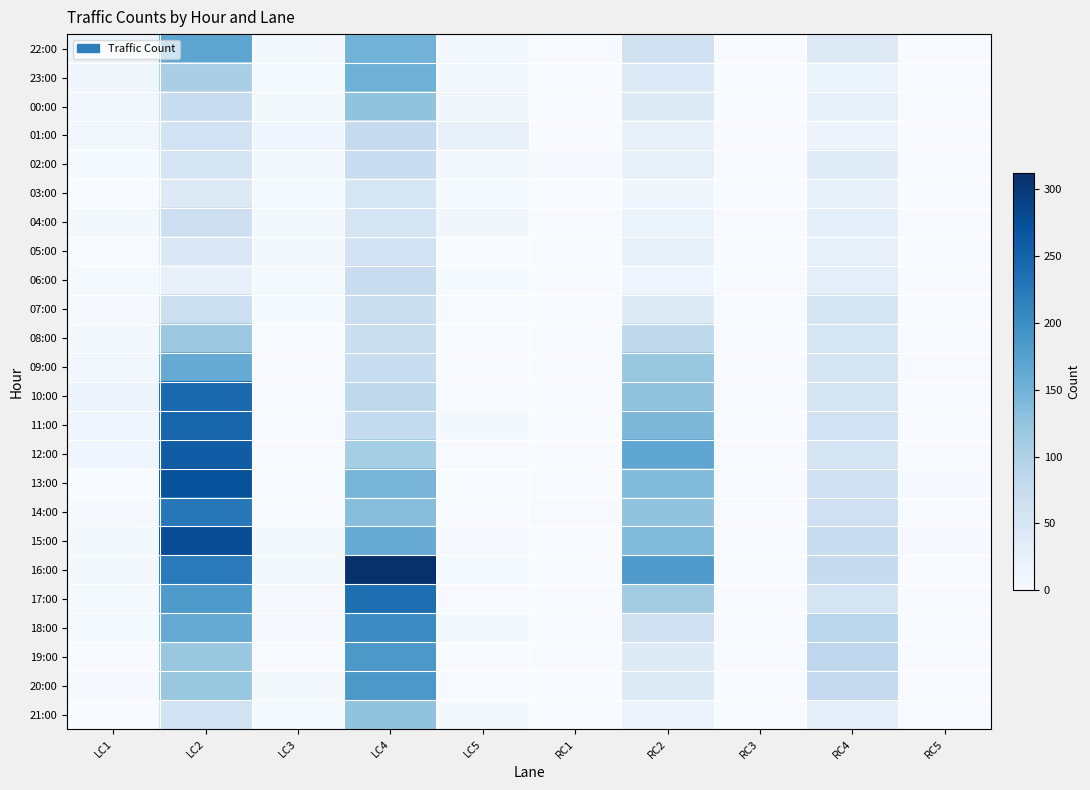

Which series changed the most between LC1 and LC4?

16:00